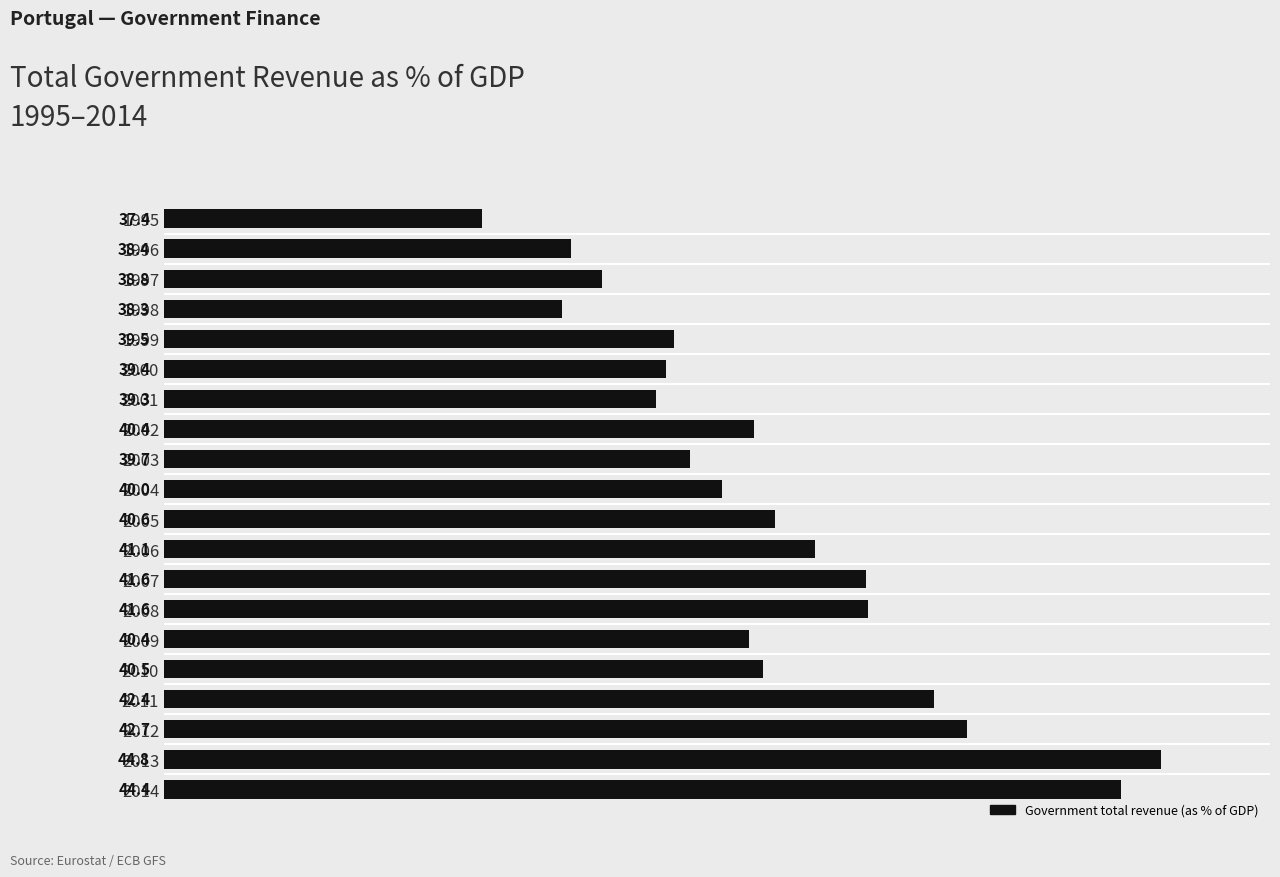

Which category has the lowest value across all series?

1995